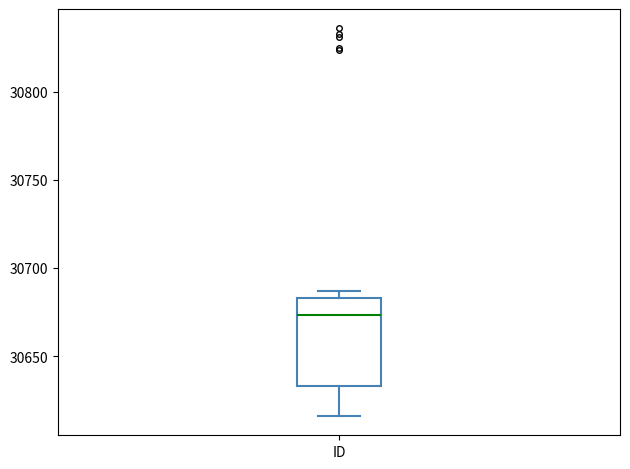

Read this box plot against the y-axis: the position of the median line, the range covered by the box, and the ends of both whiskers. The values are not printed on the chart, so give them approximately, as read against the axis.

median 30675, box 30635 to 30685, whiskers 30615 to 30685 (just above the box's upper edge)